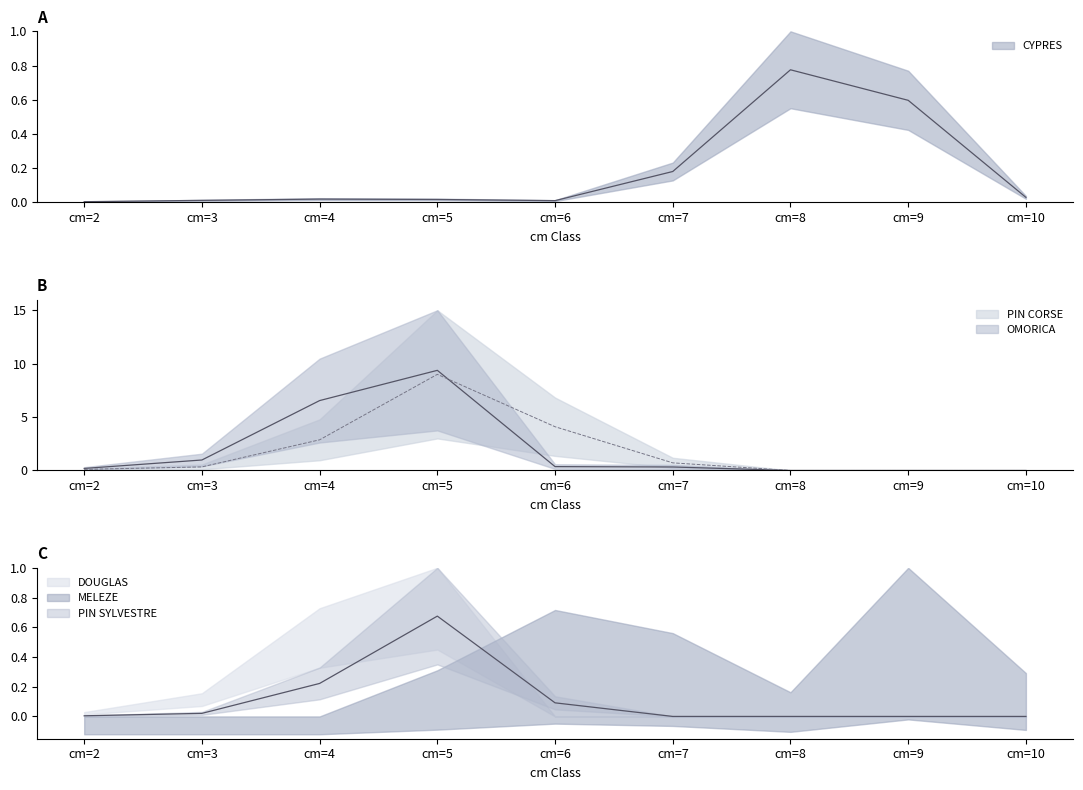

Which label corresponds to the smallest value in the chart?

cm=8